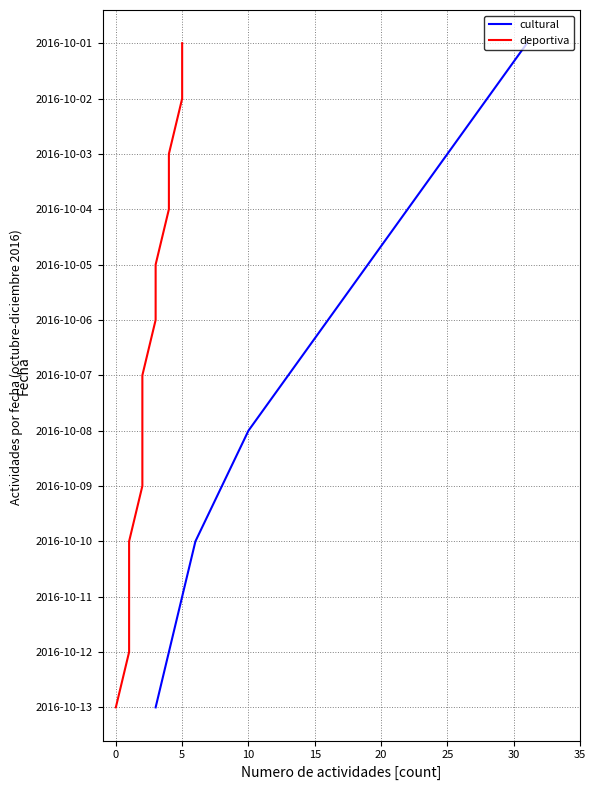

Does the chart display data point markers on the line(s)?

No